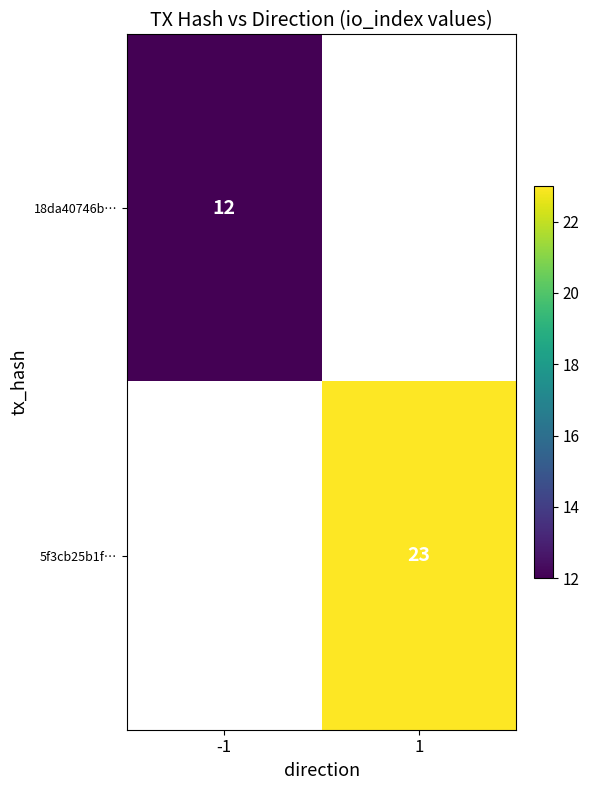

True or false: 18da40746b… has a value of 12 at -1.

True